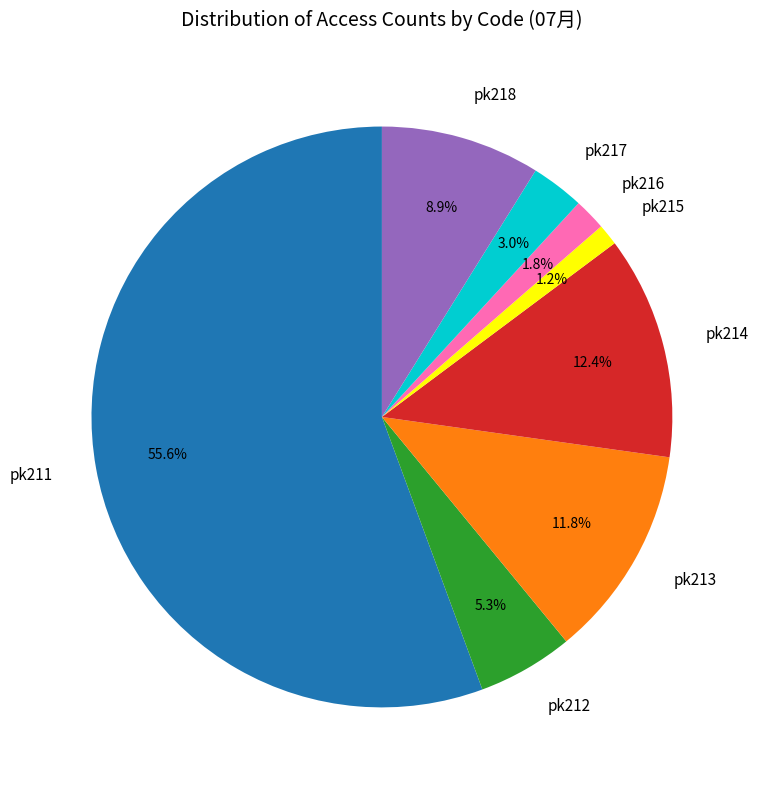

Which category has the smallest portion of the pie?

pk215